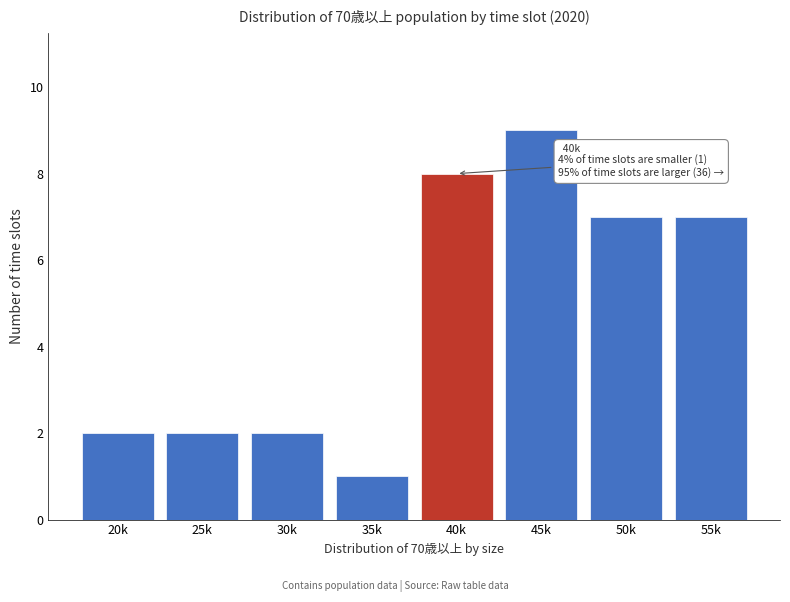

Reading left to right, transcribe all the data shown in this chart.

20k=2	25k=2	30k=2	35k=1	40k=8	45k=9	50k=7	55k=7